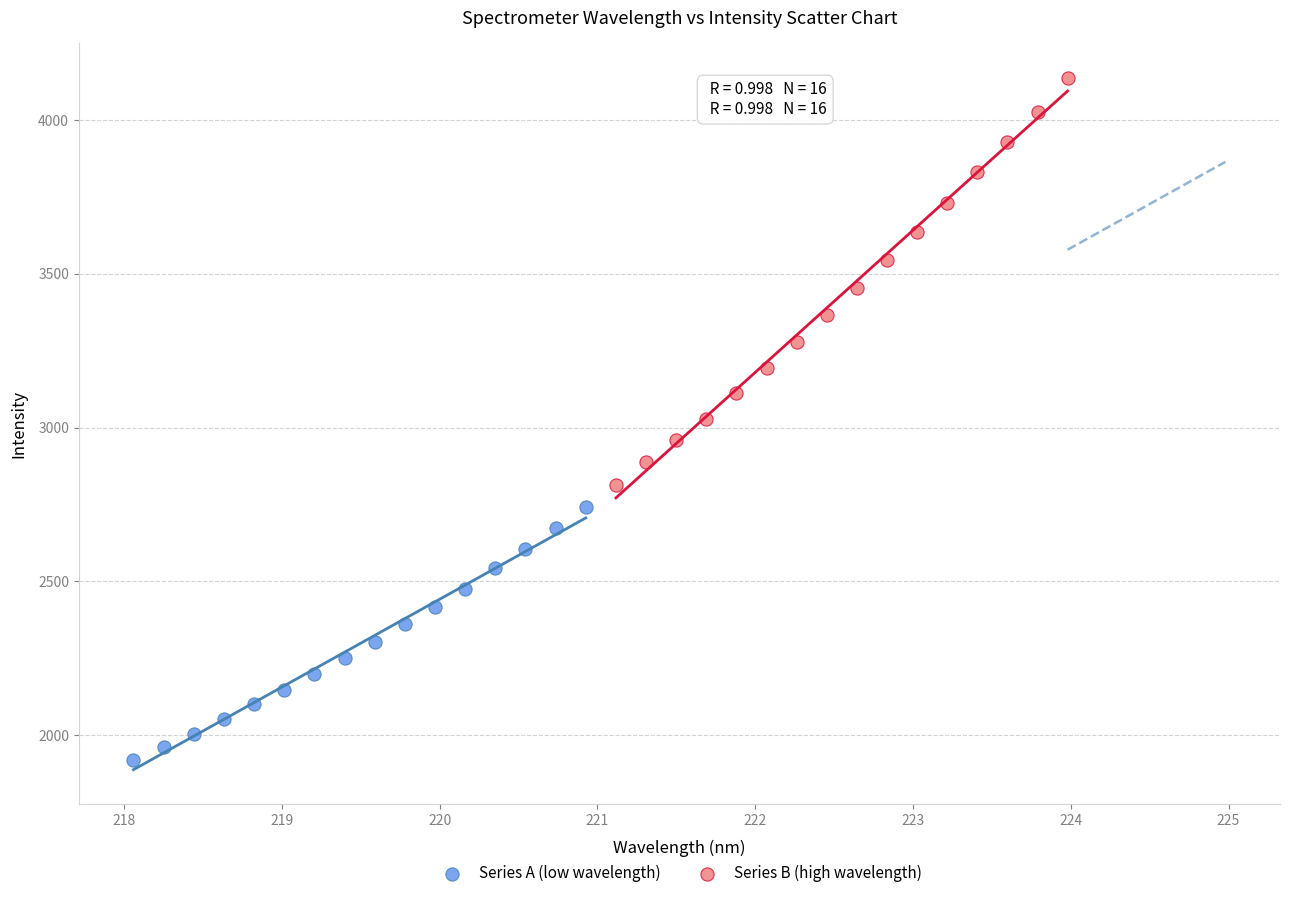

Which series contains the lowest Y value?

Series A (low wavelength)